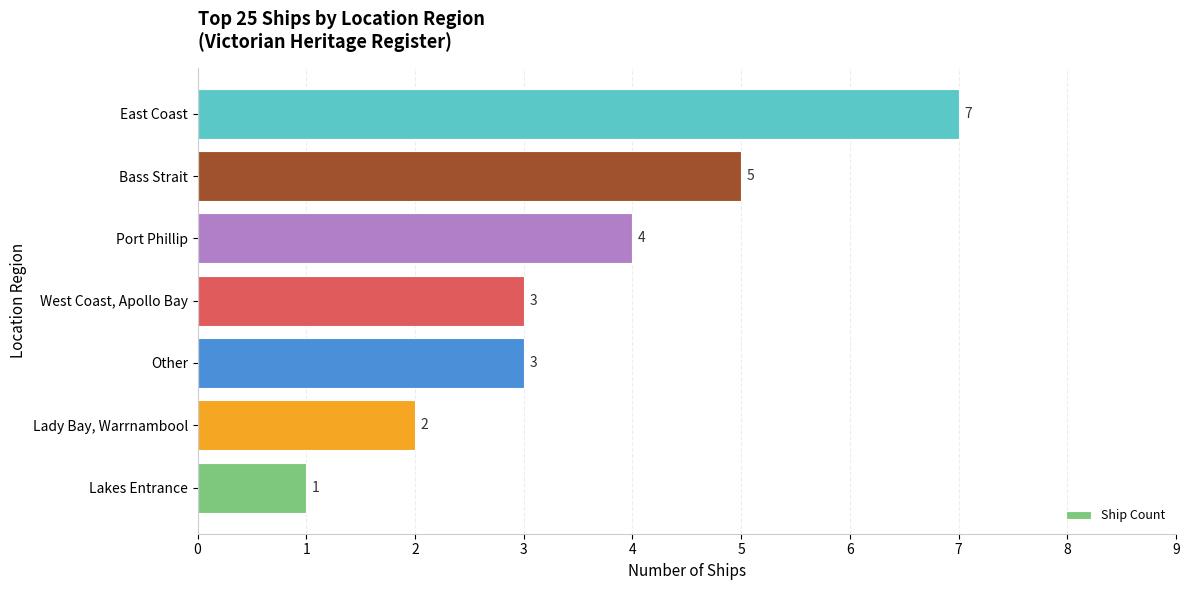

Reading bottom to top, what are all the values shown in this chart?

1	2	3	3	4	5	7